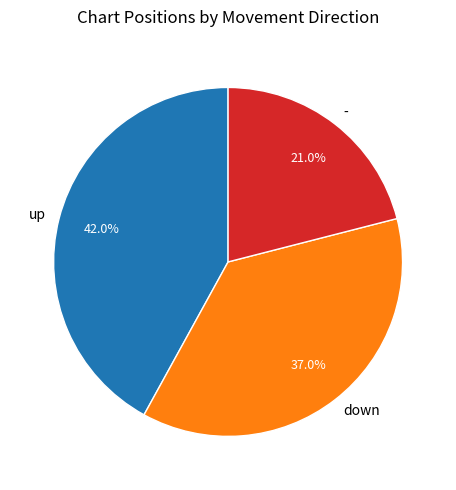

Is there any slice that represents more than half of the pie?

No